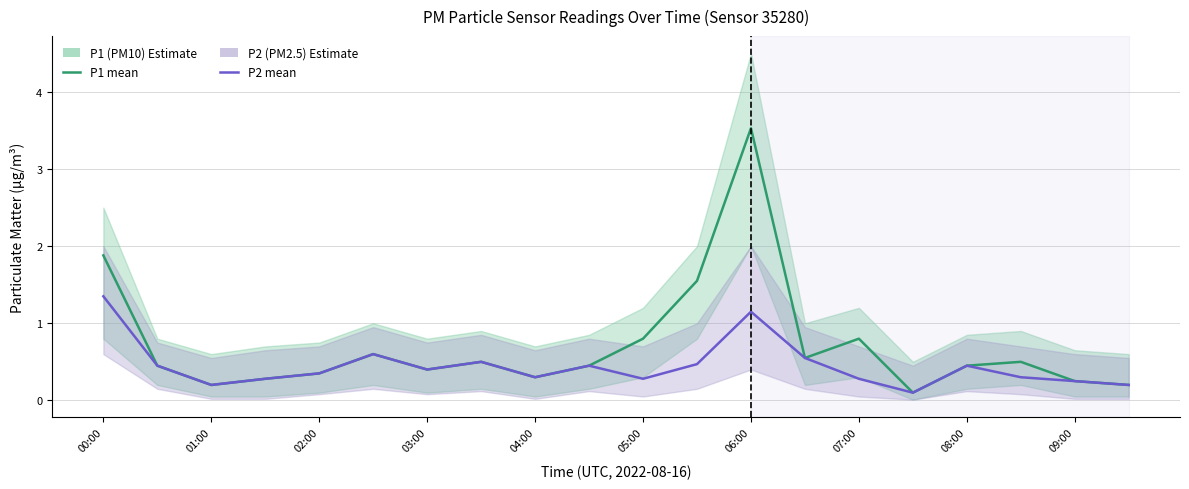

Where is P1 (PM10) nearest to the value 1?

05:00